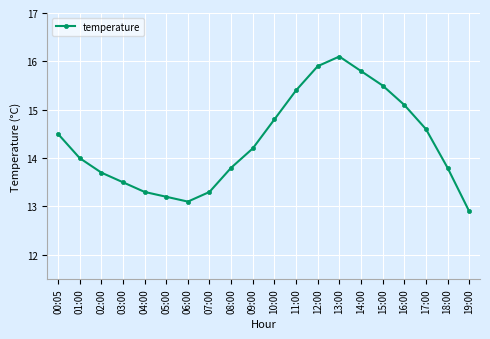

Reading left to right, extract all data points from this chart.

14.5	14.0	13.7	13.5	13.3	13.2	13.1	13.3	13.8	14.2	14.8	15.4	15.9	16.1	15.8	15.5	15.1	14.6	13.8	12.9